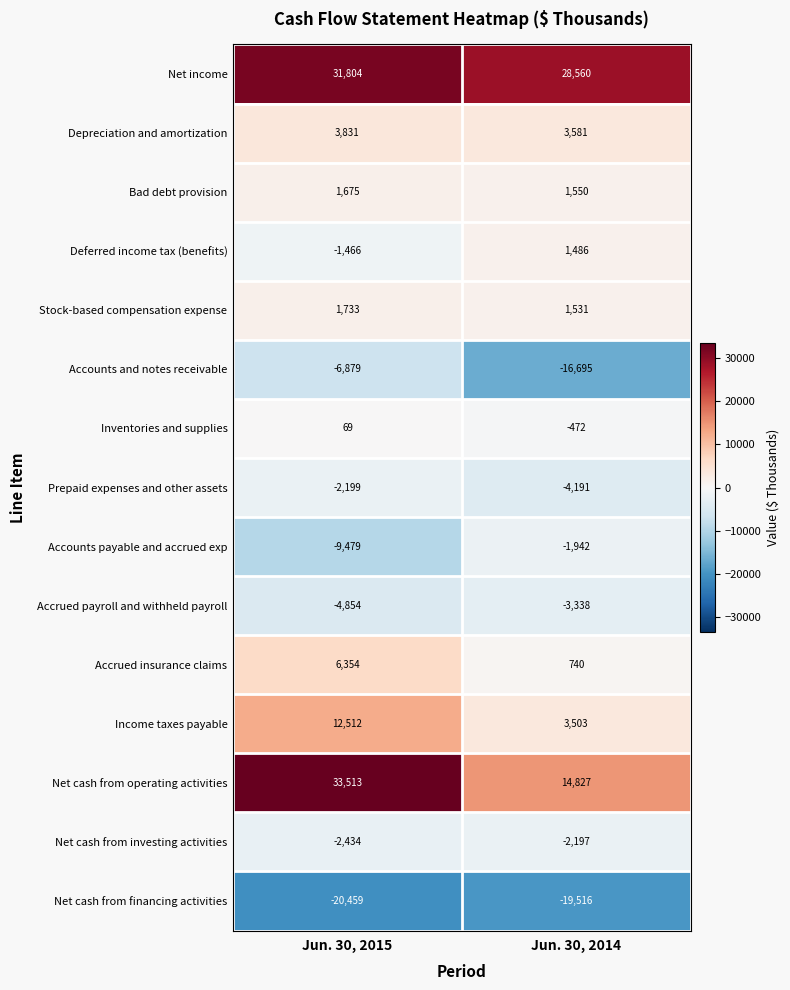

True or false: Deferred income tax (benefits) has a value of -1972 at Jun. 30, 2015.

False